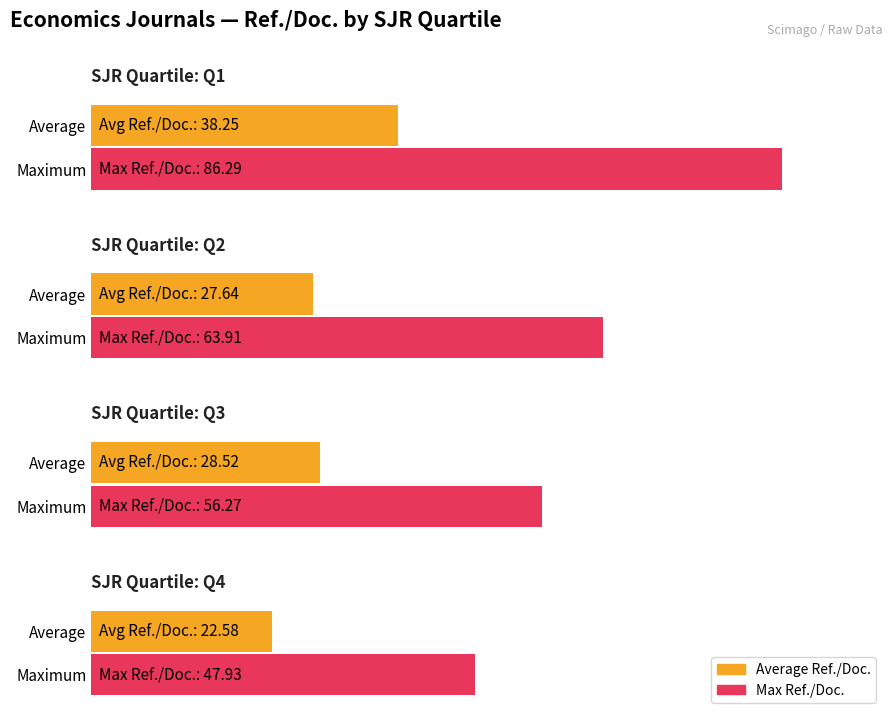

Is it true that Max Ref./Doc. equals 63.9 at Q2?

True